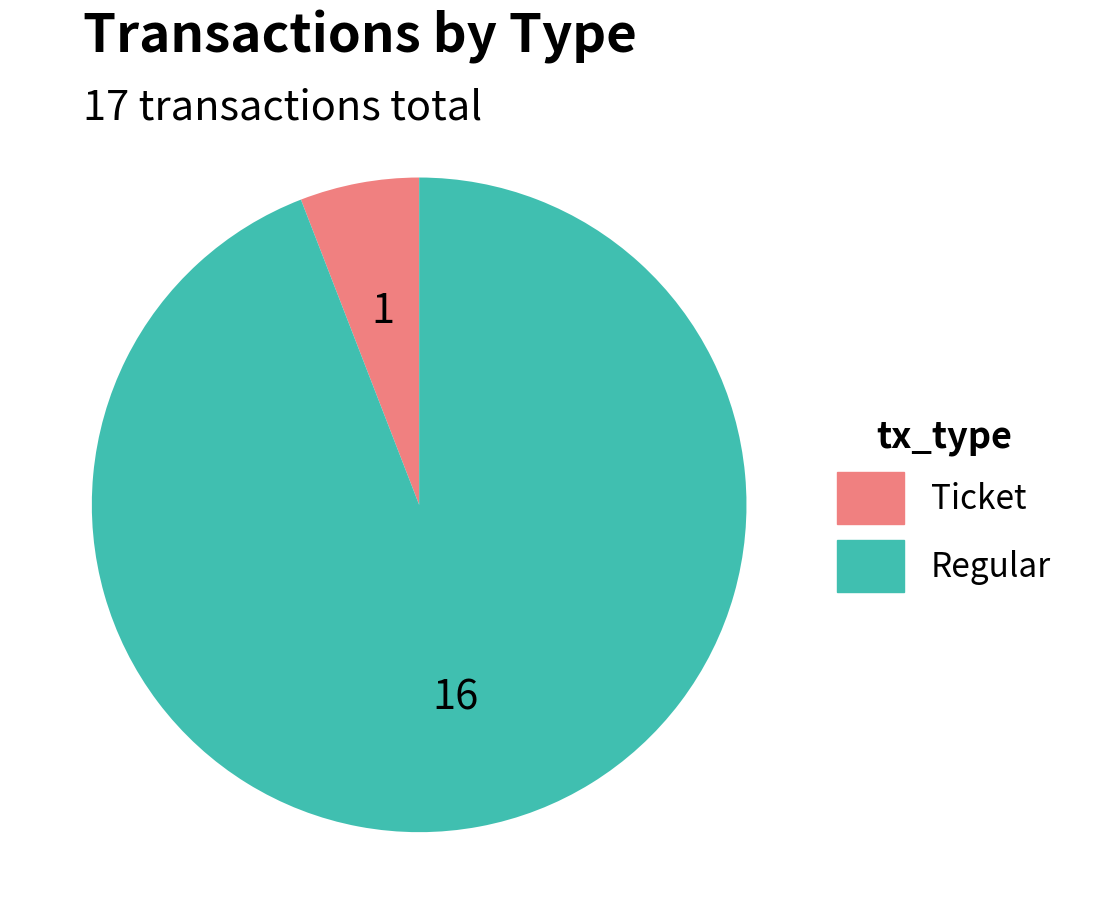

Rank the categories by value from lowest to highest.

Ticket, Regular